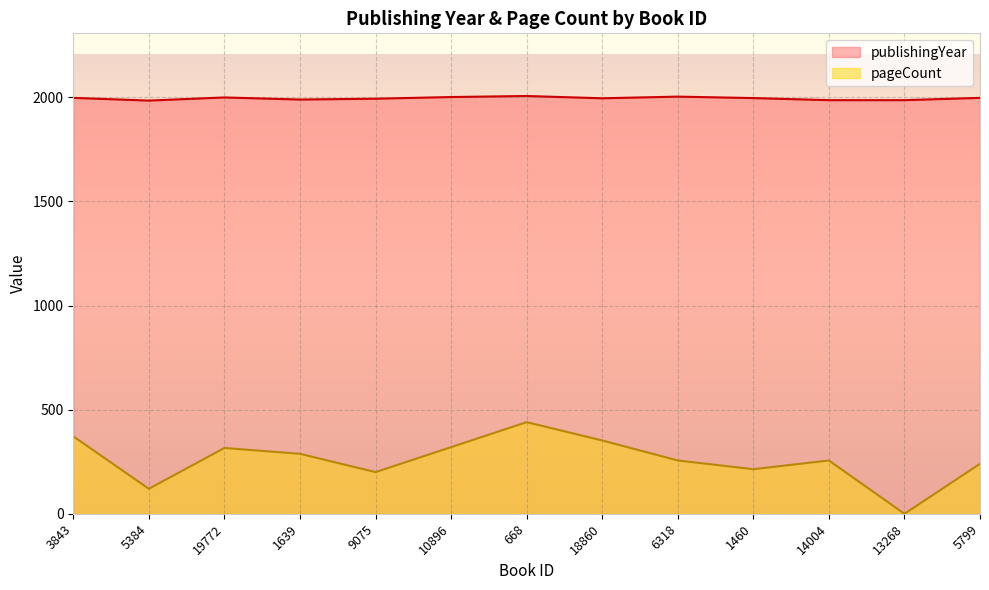

Rank the series by their average value, from highest to lowest.

publishingYear, pageCount